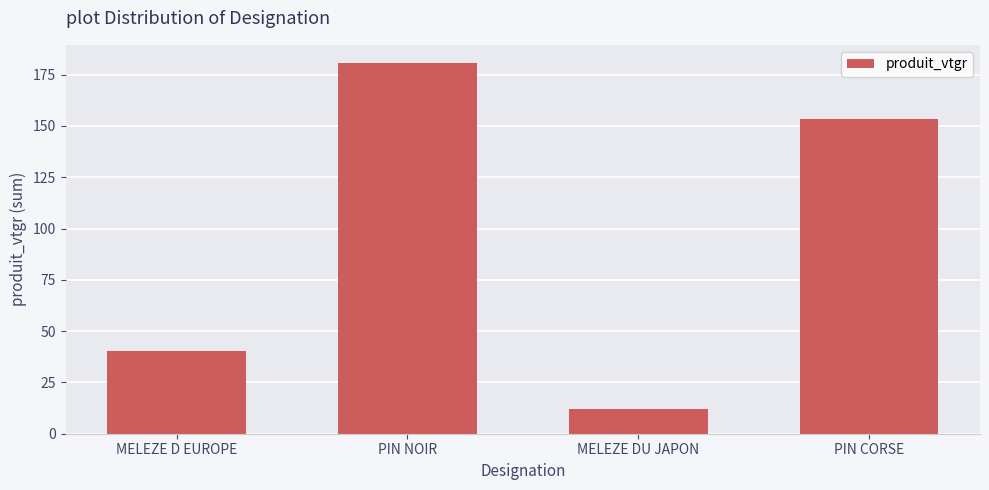

What is the maximum value shown in the chart?

180.5